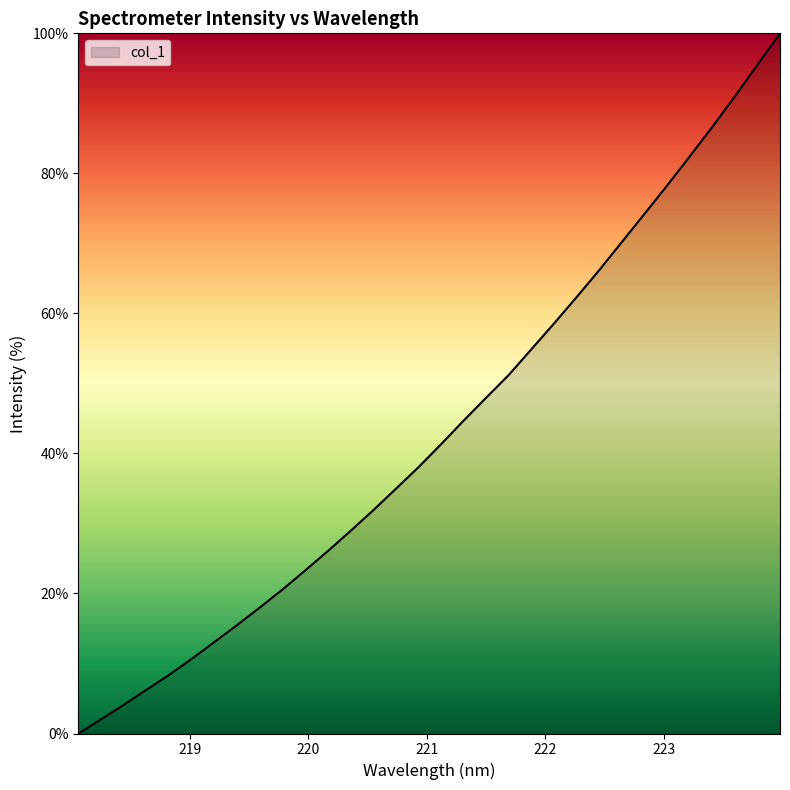

Count the number of values greater than 41.

16